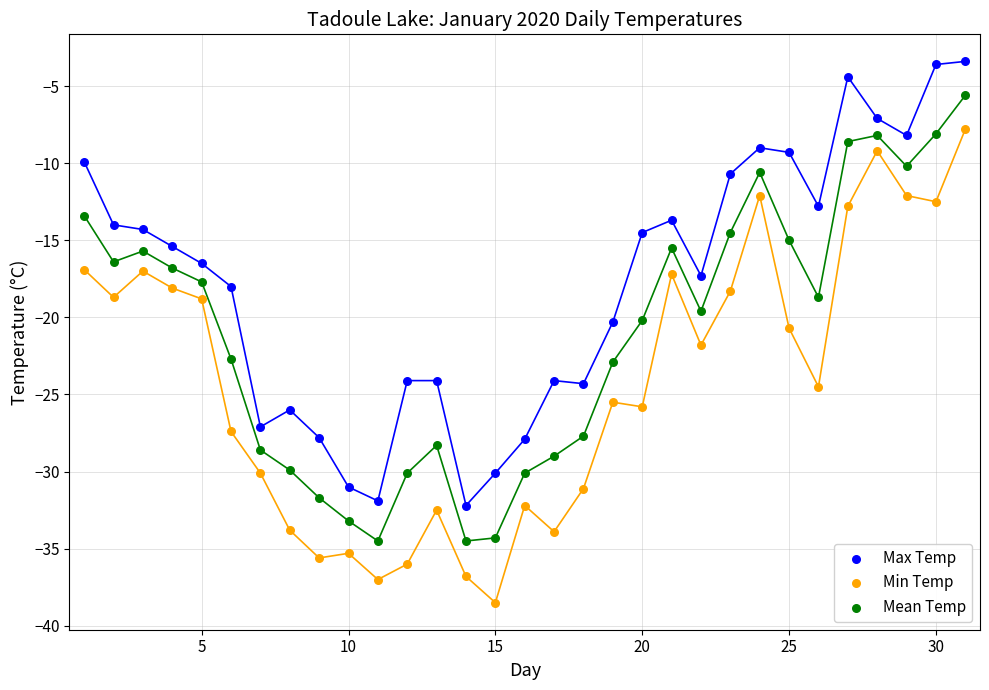

Which series reaches the maximum Y coordinate?

Max Temp